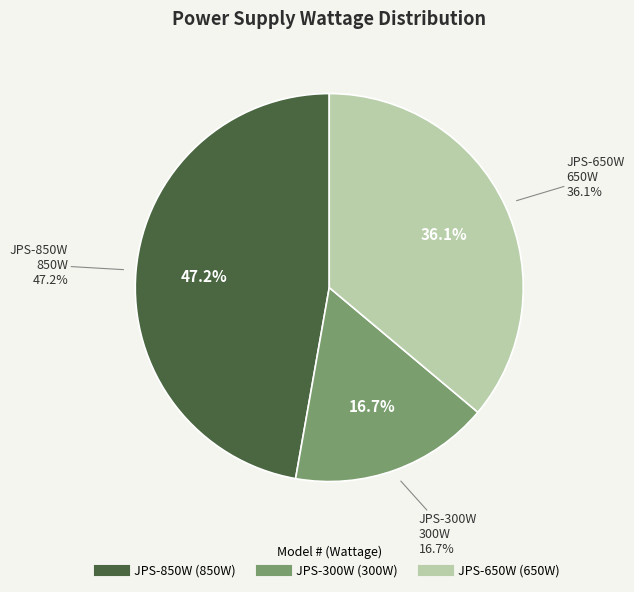

The JPS-300W slice represents 24% of the pie. True or false?

False